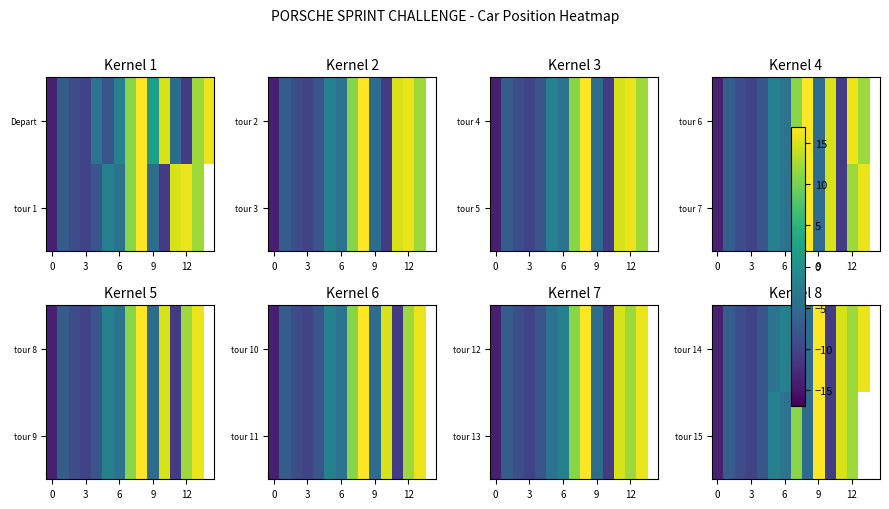

At which category is the sum across all series the highest?

9